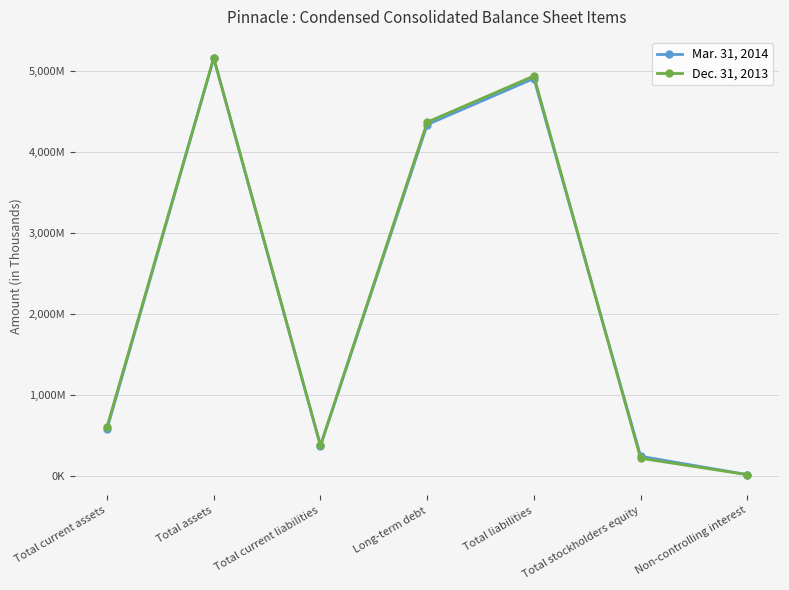

What is the label of the 1st point from the left?

Total current assets